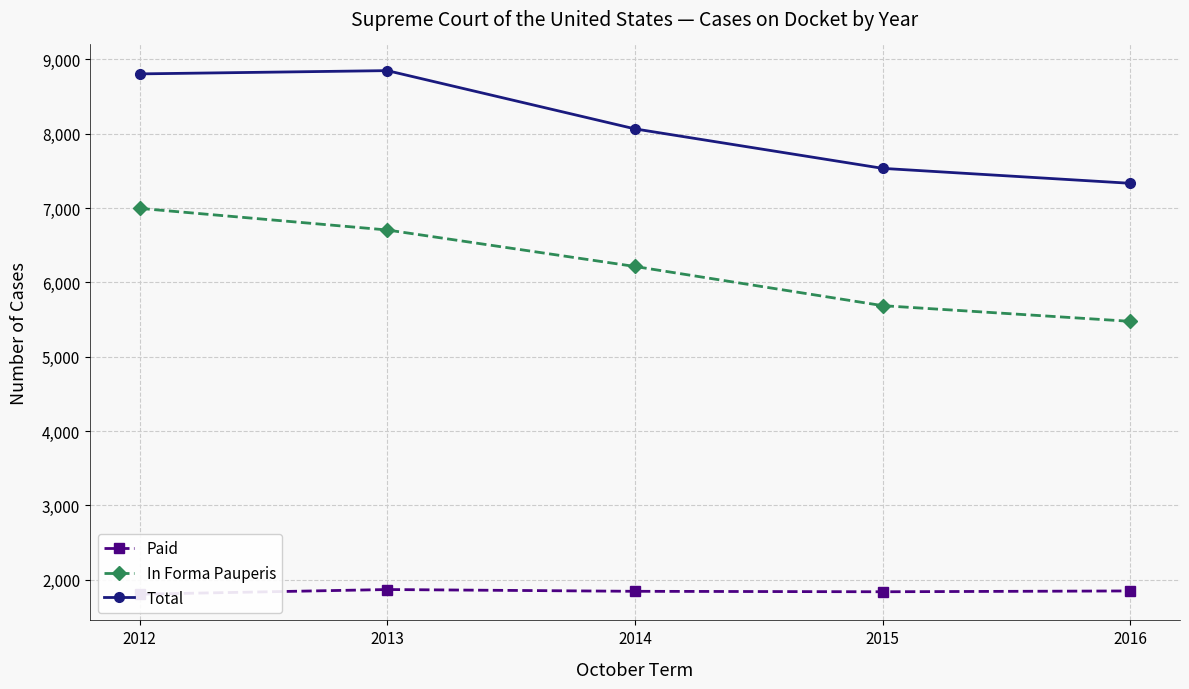

Between 2012 and 2014, which series saw the biggest shift?

In Forma Pauperis